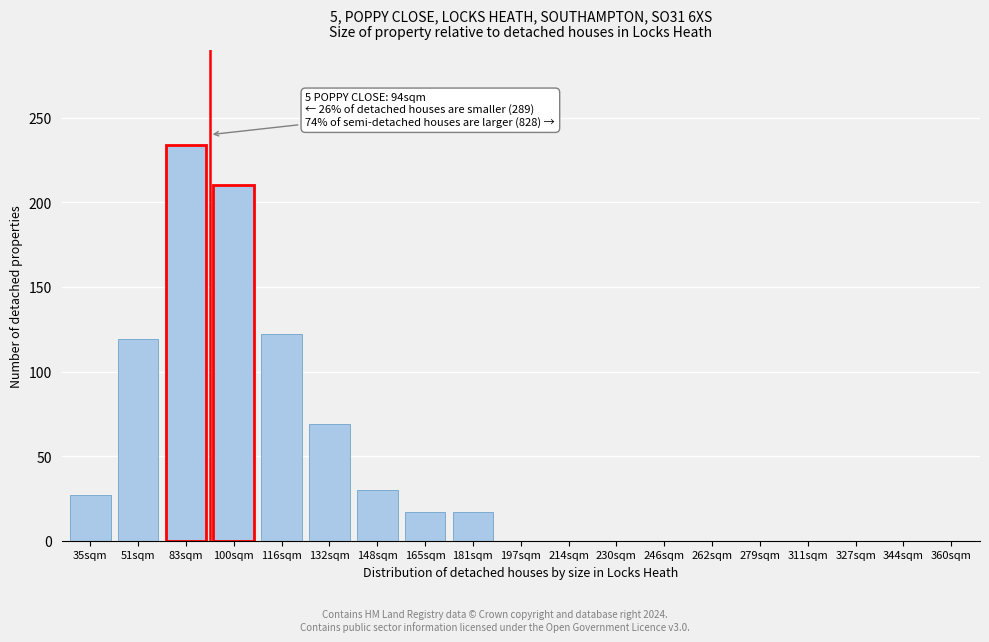

Reading left to right, what are all the values shown in this chart?

35sqm=27	51sqm=119	83sqm=234	100sqm=210	116sqm=122	132sqm=69	148sqm=30	165sqm=17	181sqm=17	197sqm=0	214sqm=0	230sqm=0	246sqm=0	262sqm=0	279sqm=0	311sqm=0	327sqm=0	344sqm=0	360sqm=0